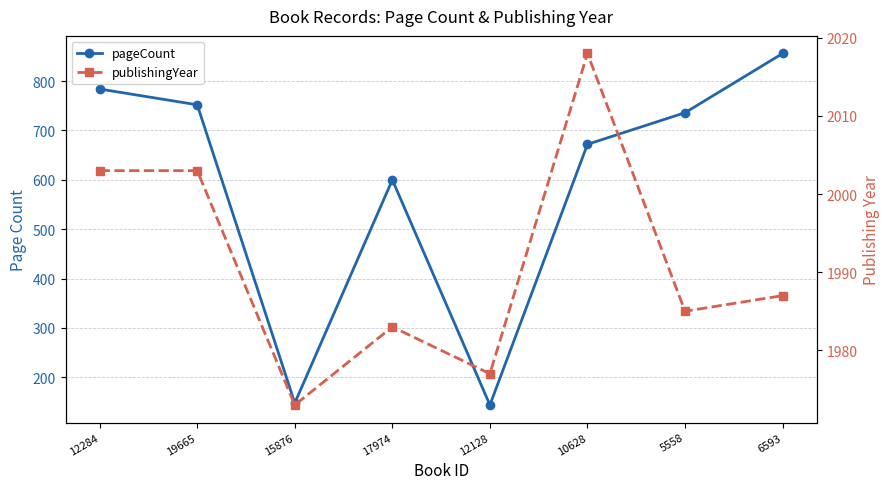

In pageCount, how many points are higher than both neighbors (excluding endpoints)?

1